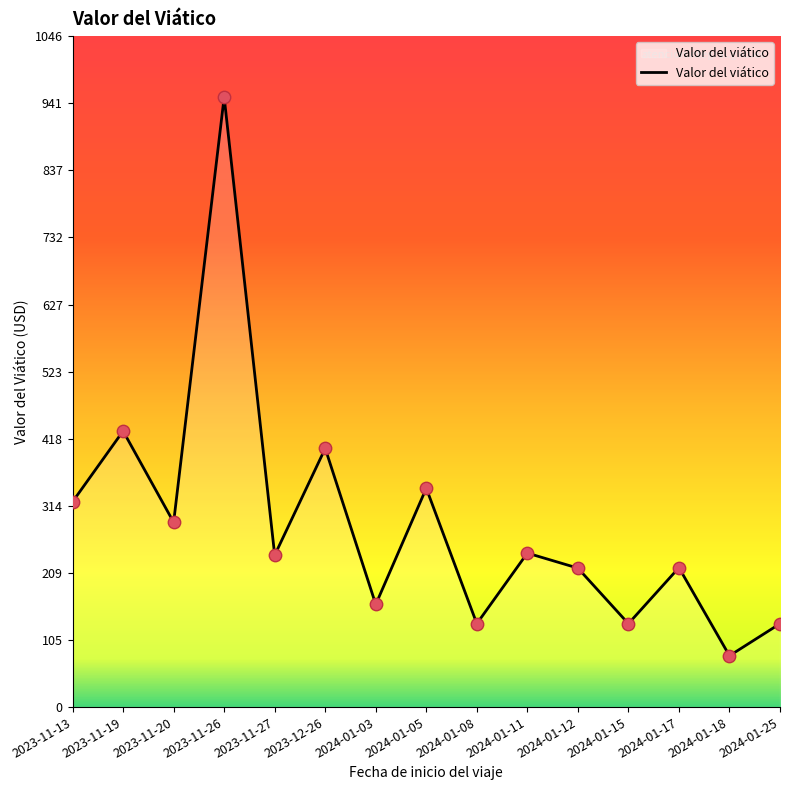

What is the change in value from 2023-11-27 to 2024-01-05?

+104.3